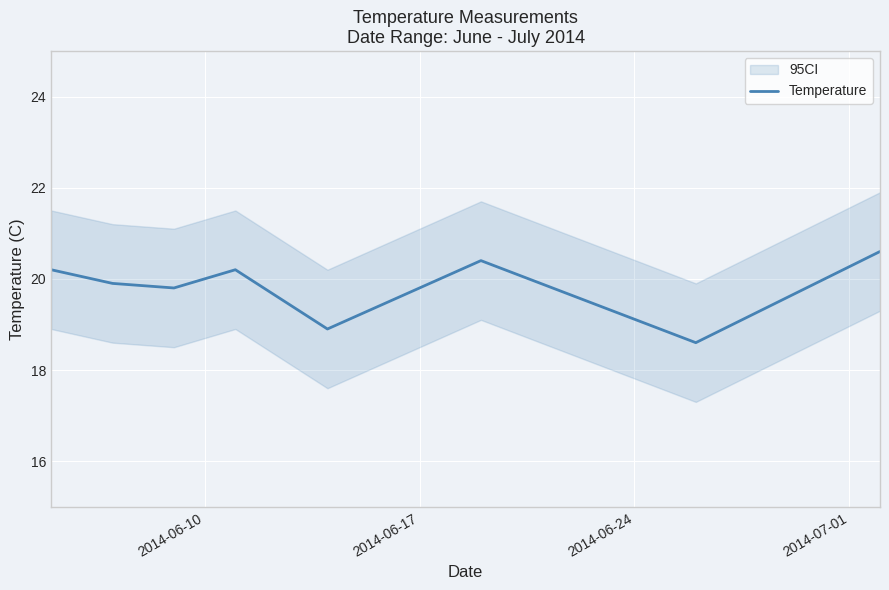

What is the maximum value for Temperature?

20.6